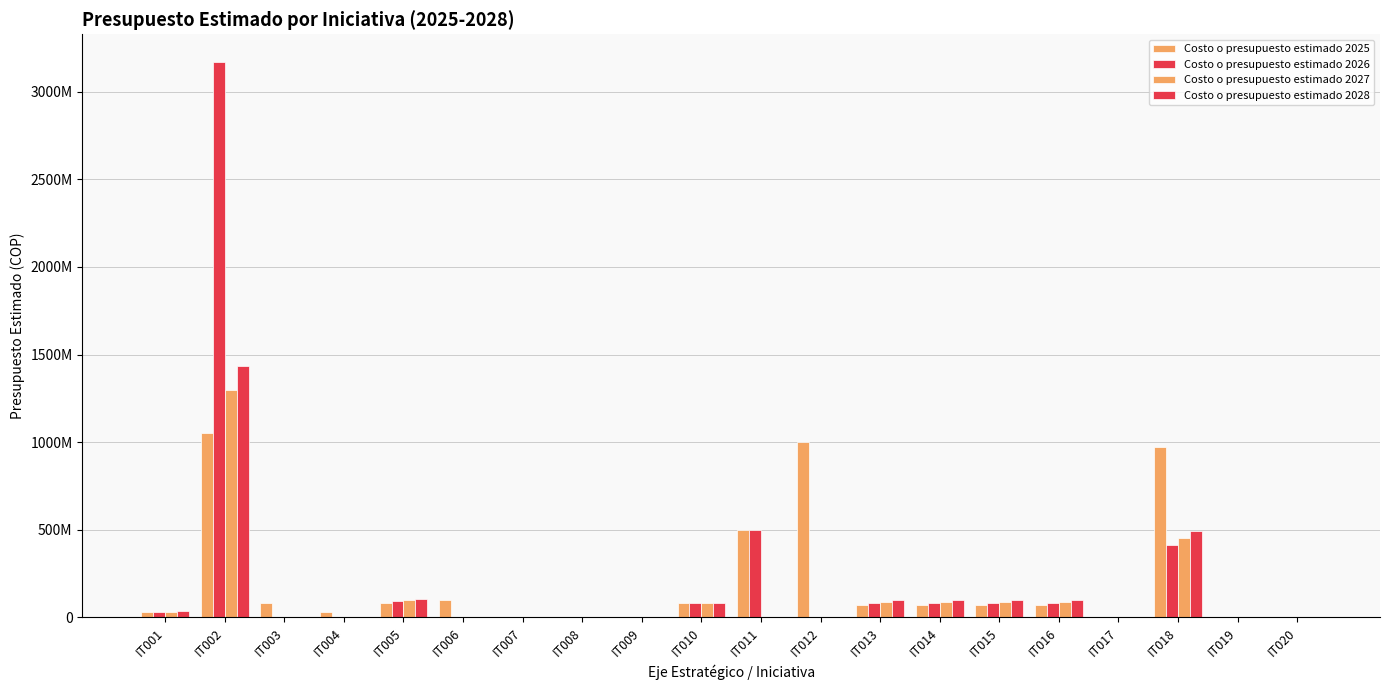

Between IT010 and IT019, which series saw the biggest shift?

Costo o presupuesto estimado 2025